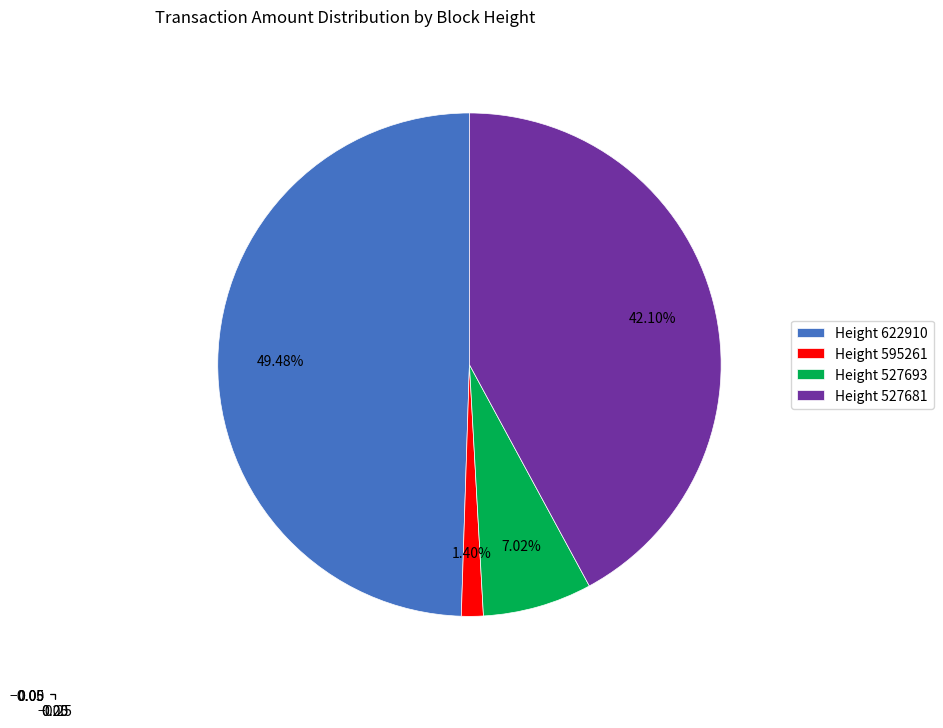

Between Height 527693 and Height 527681, which is larger?

Height 527681